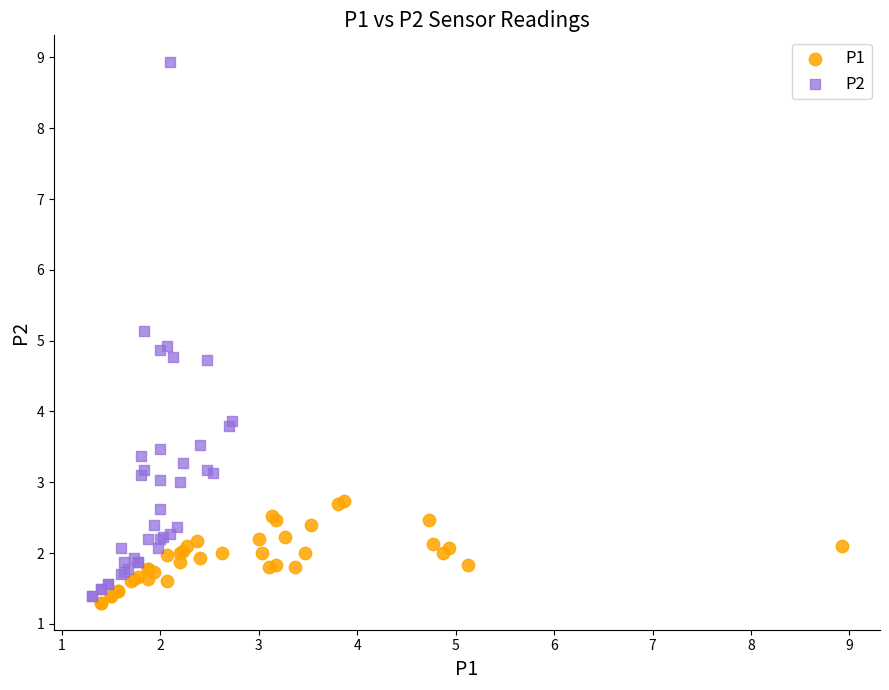

Which series contains the highest Y value?

P2